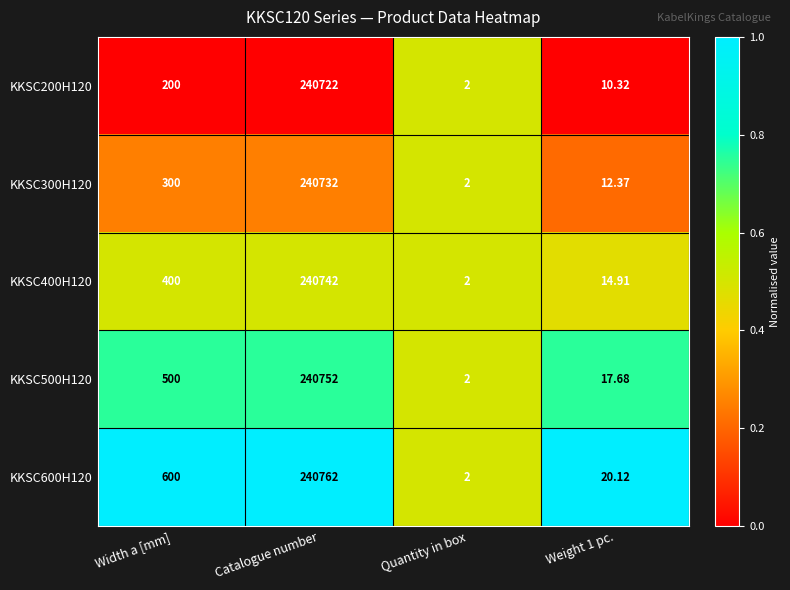

At which label is KKSC500H120 closest to 120377?

Width a [mm]